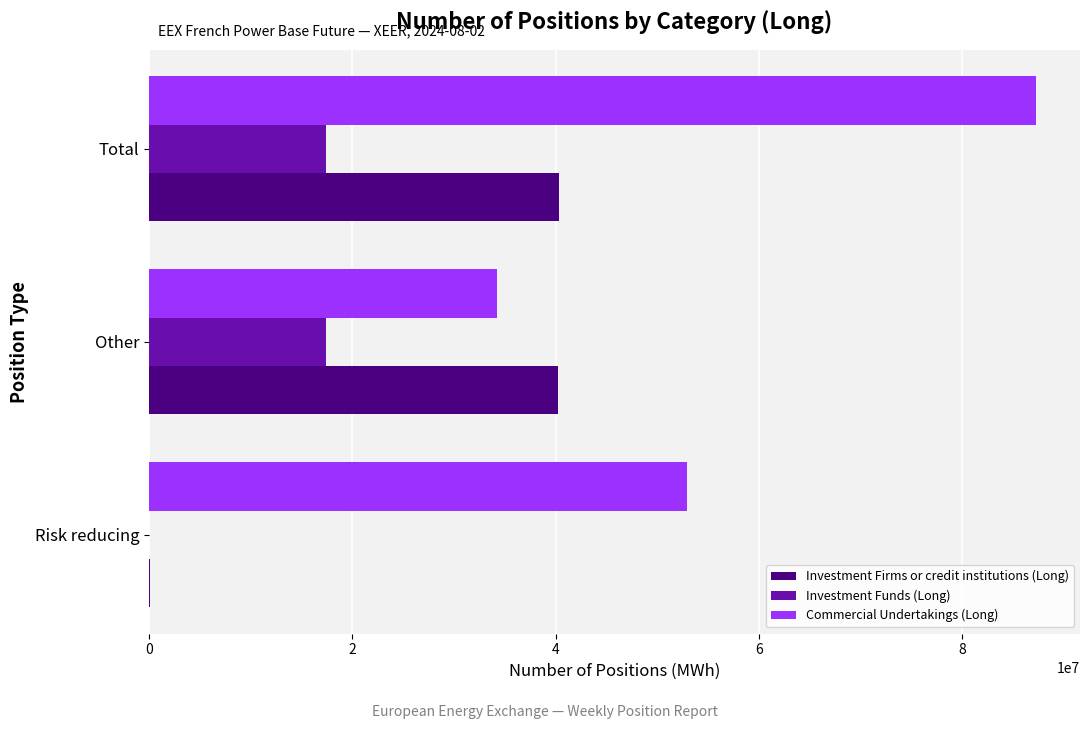

The value of Investment Funds (Long) at Total is 28233996. True or false?

False